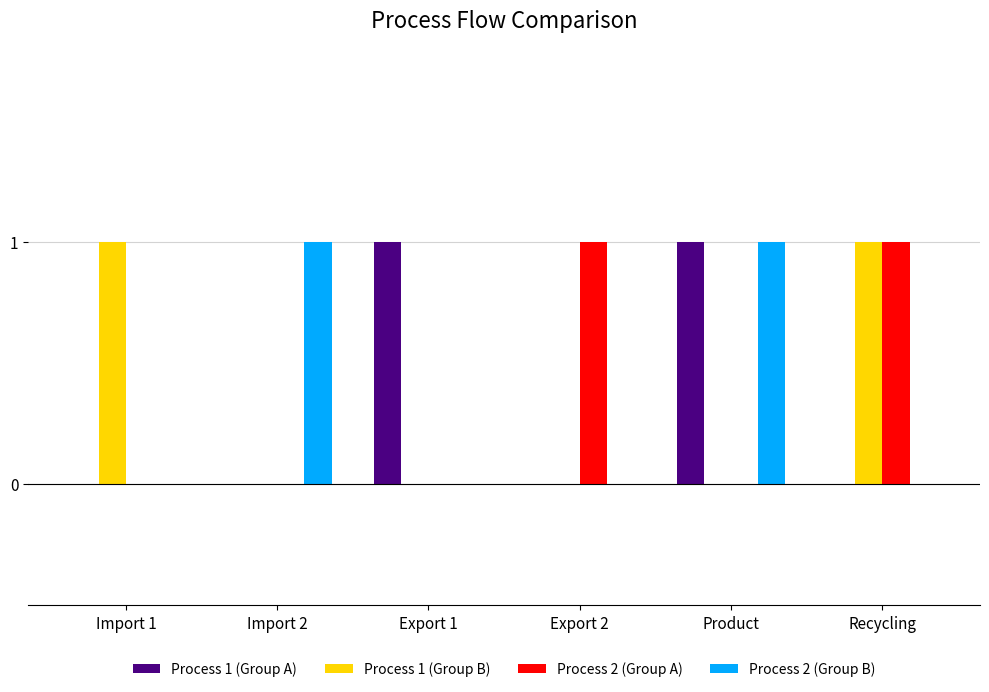

True or false: Process 2 (Group A) has a value of 1 at Recycling.

True